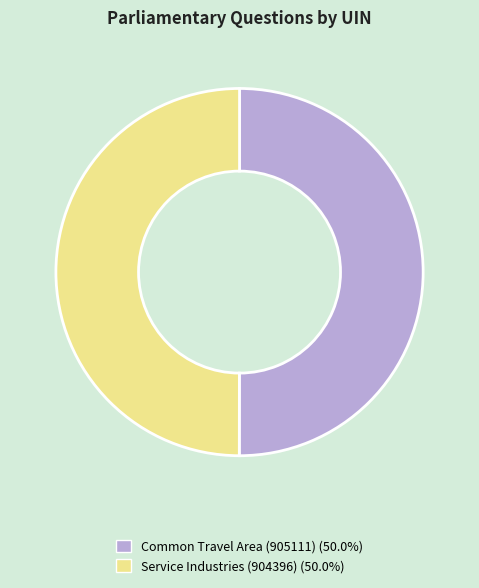

Combined, do Common Travel Area (905111) and Service Industries (904396) account for over 50%?

Yes